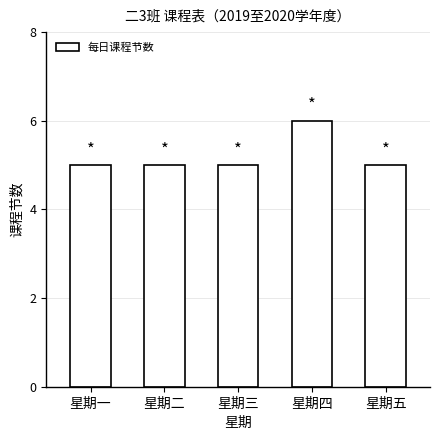

What is the difference between the maximum and second lowest values?

1